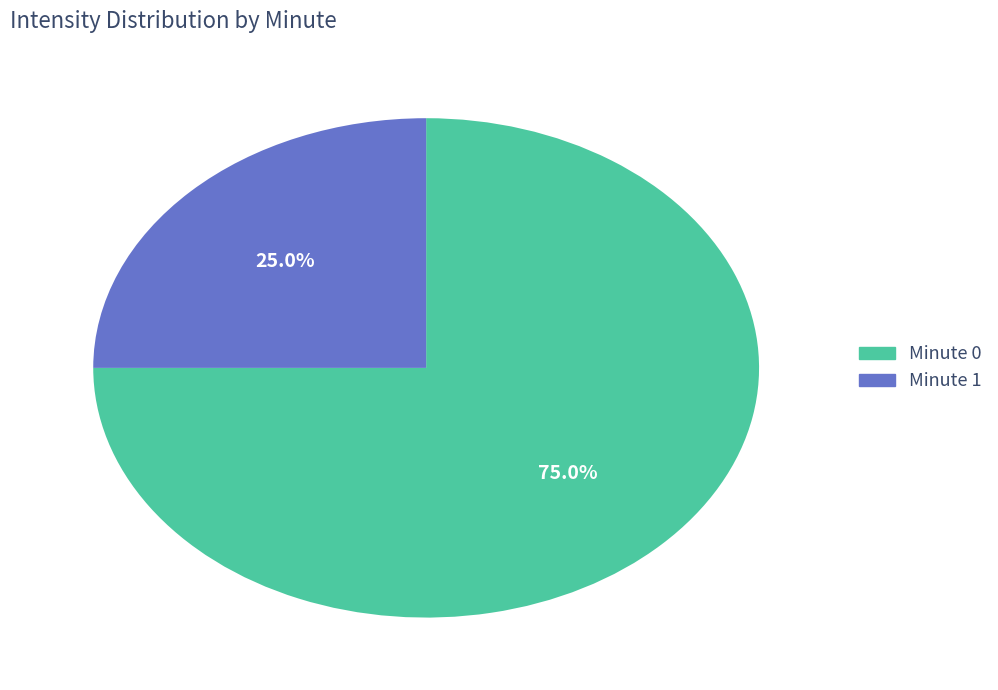

How many segments does this pie chart have?

2